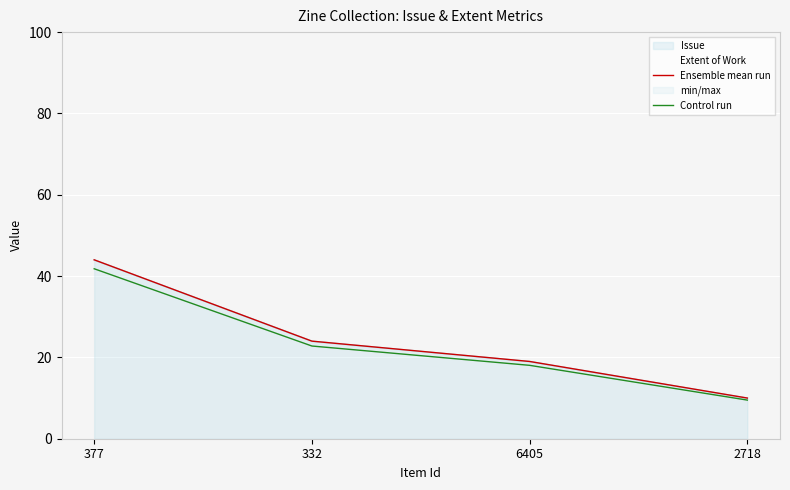

Reading left to right, what are all the values shown in this chart?

Ensemble mean run: 377=44.0	332=24.0	6405=19.0	2718=10.0
Control run: 377=41.8	332=22.8	6405=18.1	2718=9.5